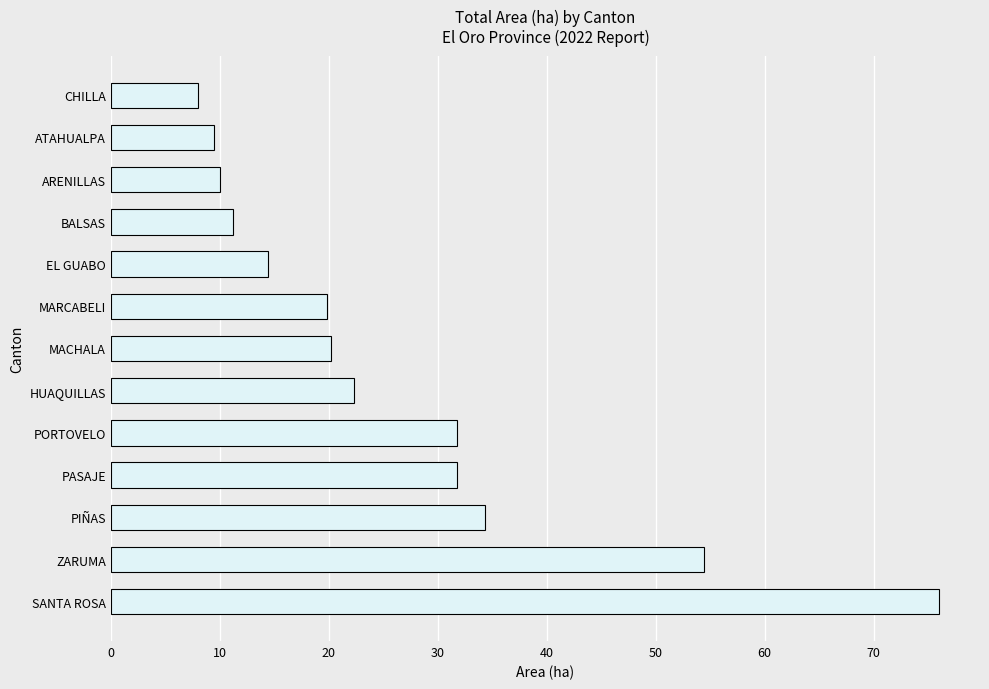

How many bars are there in total?

13